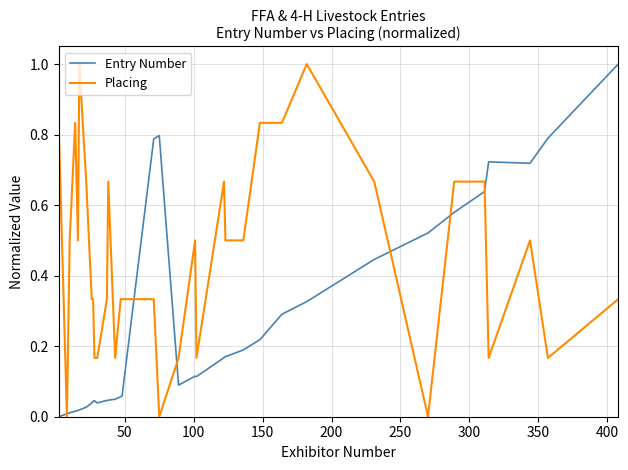

How many Placing values are between 0 and 1?

37